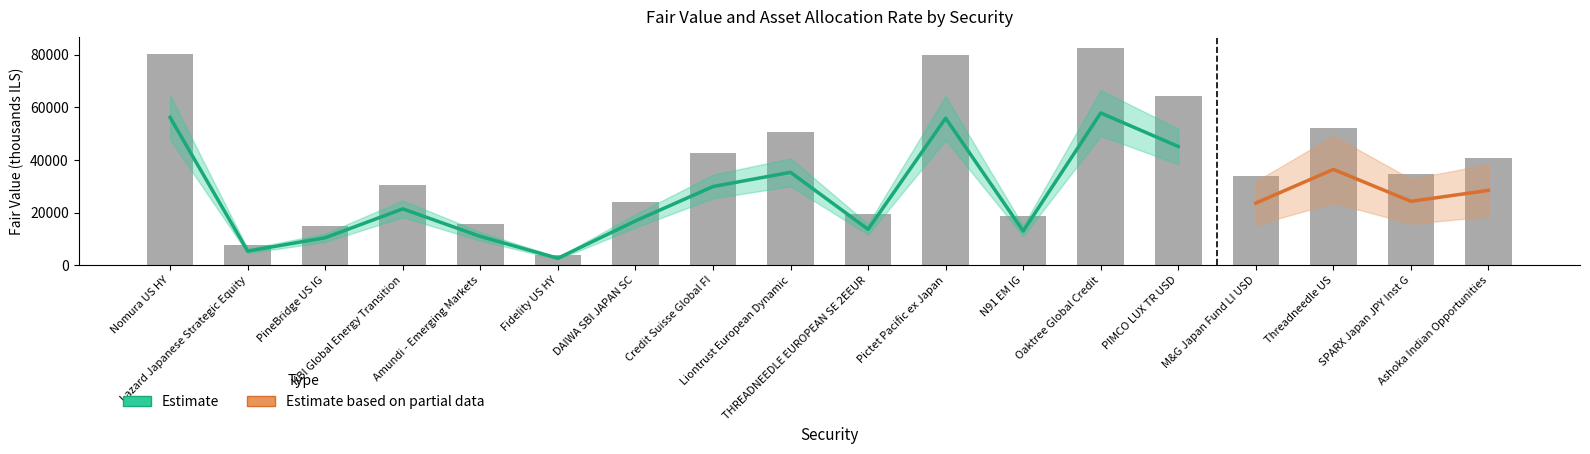

Reading right to left, list all the values displayed in this chart.

40665.9	34713.1	52043.6	33755.8	64498.4	82673.4	18588.3	79870.5	19520.4	50468.5	42736.1	24072.4	3805.7	15664.4	30614.8	14939.9	7708.0	80279.0